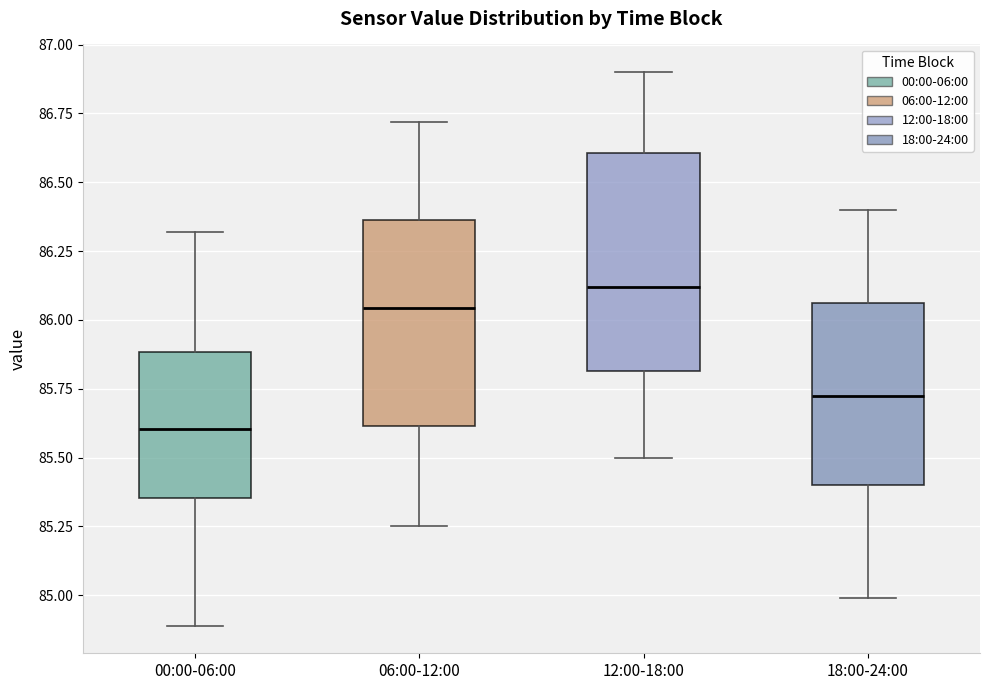

Reading left to right, transcribe this box plot: for each box, give where its median line is, the range the box spans, and where its two whiskers end, as read against the y-axis. The values are not printed on the chart, so give them approximately, as read against the axis.

00:00-06:00: median 85.60, box 85.35 to 85.90, whiskers 84.90 to 86.30
06:00-12:00: median 86.05, box 85.60 to 86.35, whiskers 85.25 to 86.70
12:00-18:00: median 86.10, box 85.80 to 86.60, whiskers 85.50 to 86.90
18:00-24:00: median 85.75, box 85.40 to 86.05, whiskers 85.00 to 86.40